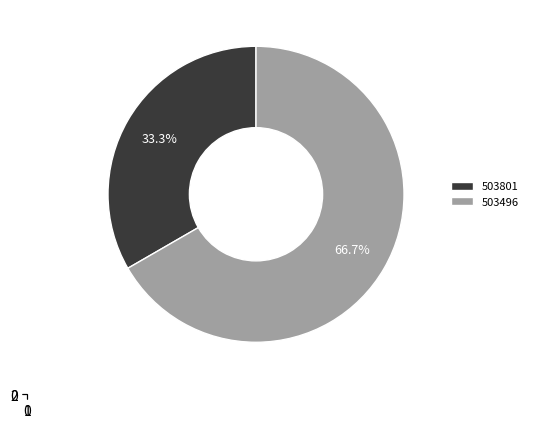

Do 503496 and 503801 together represent more than half of the pie?

Yes